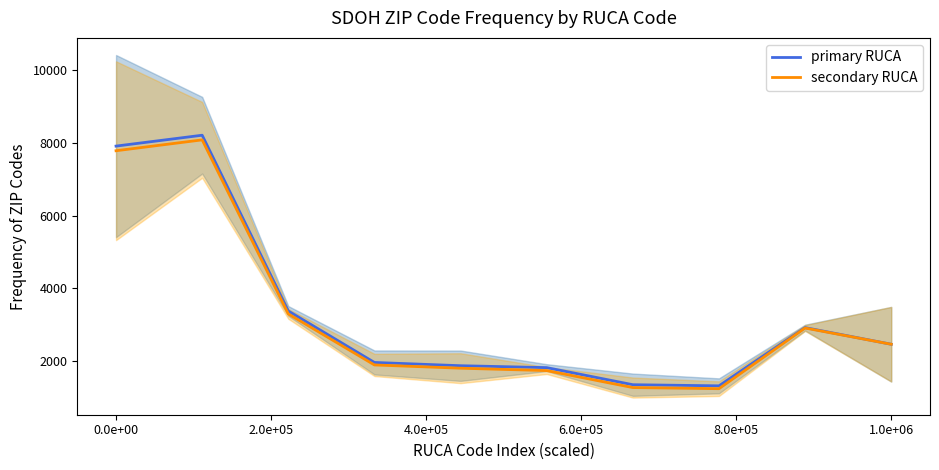

What is the difference between the second highest and second lowest values in the secondary RUCA series?

6512.7